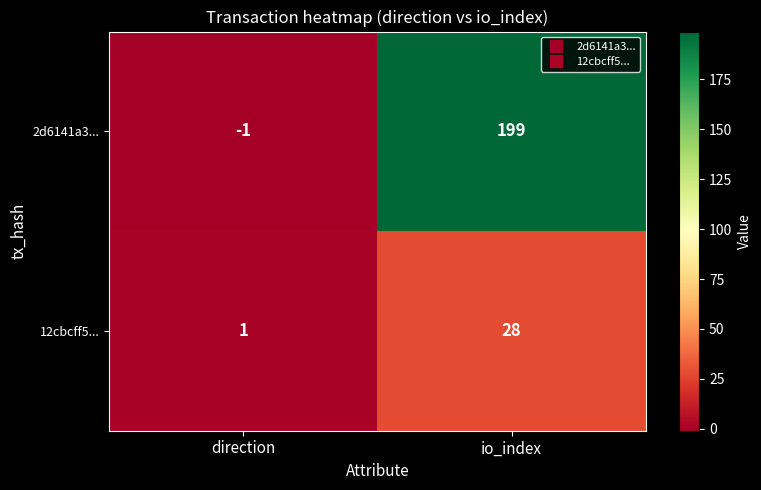

Is it true that 12cbcff5... equals 15 at io_index?

False